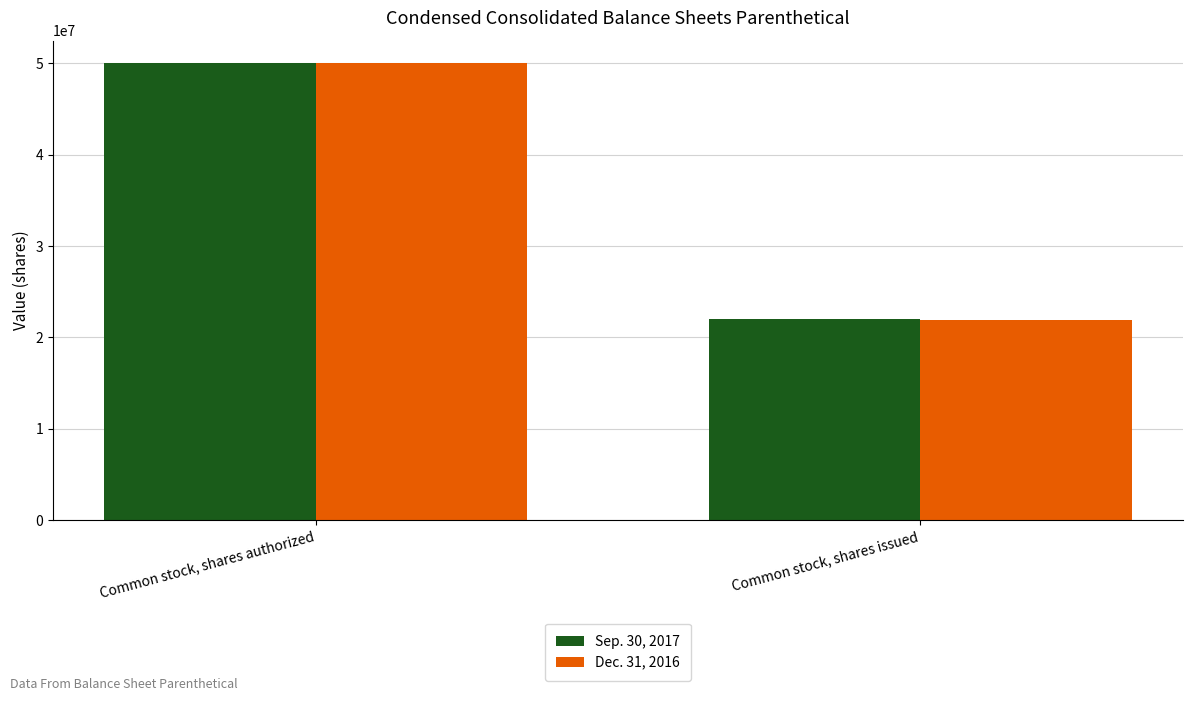

How many values in the Dec. 31, 2016 series are below 50000000?

1